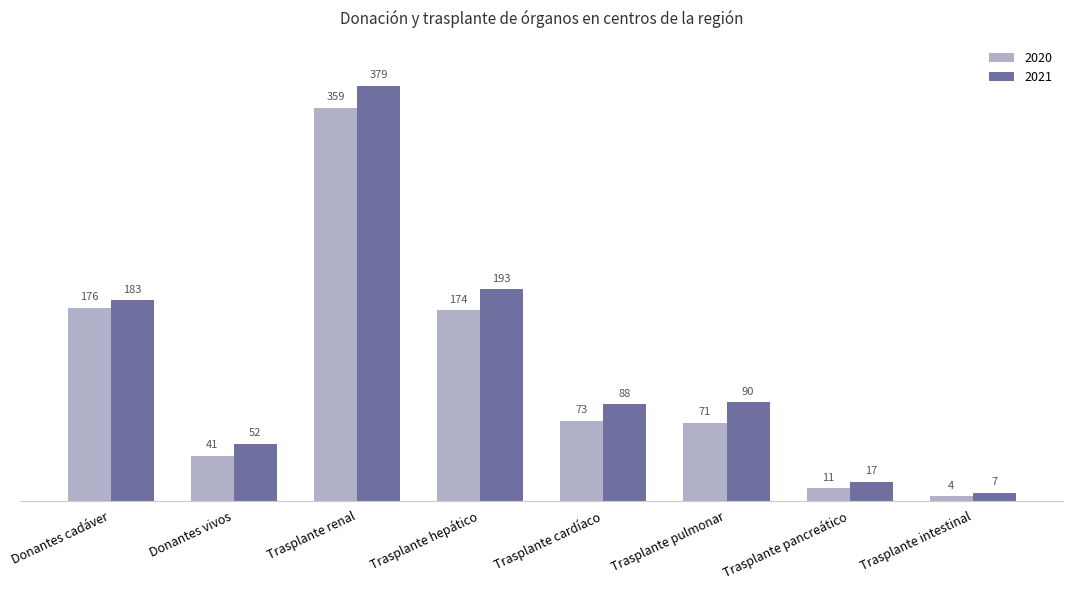

How many groups of bars are there?

8